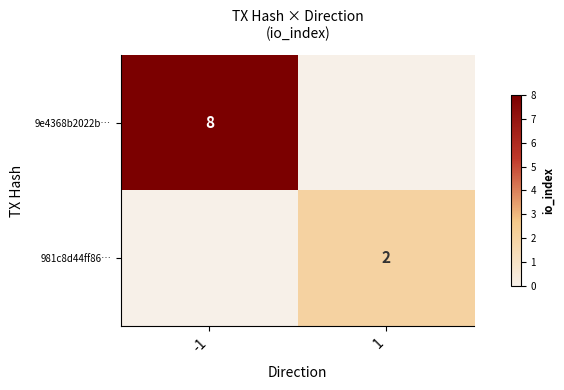

The value of 981c8d44ff86… at 1 is 2. True or false?

True